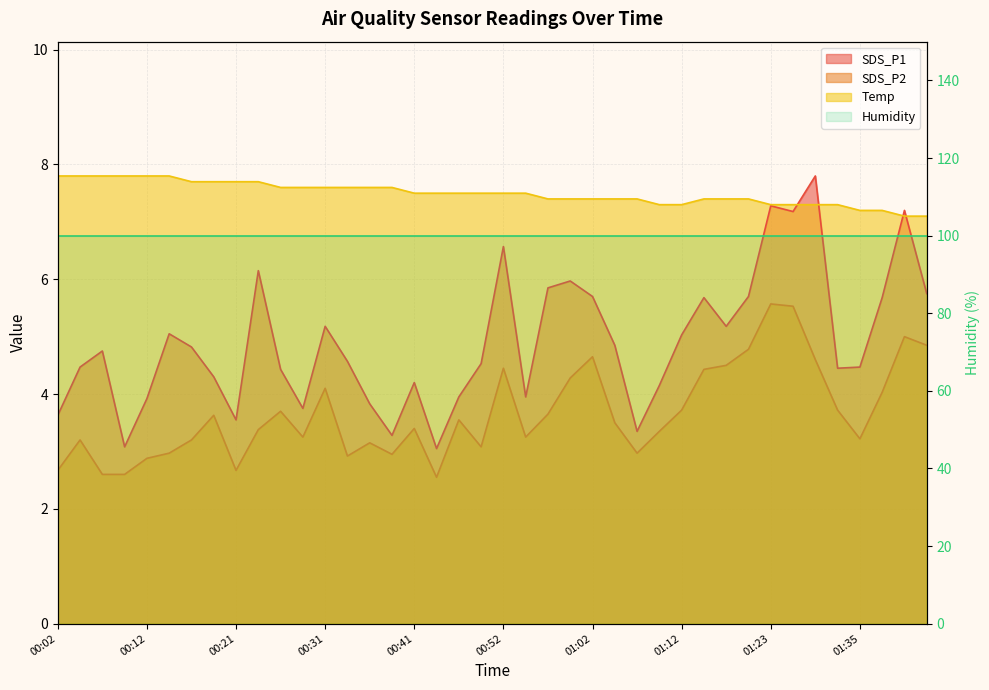

What is the label of the 10th point from the left?

00:24